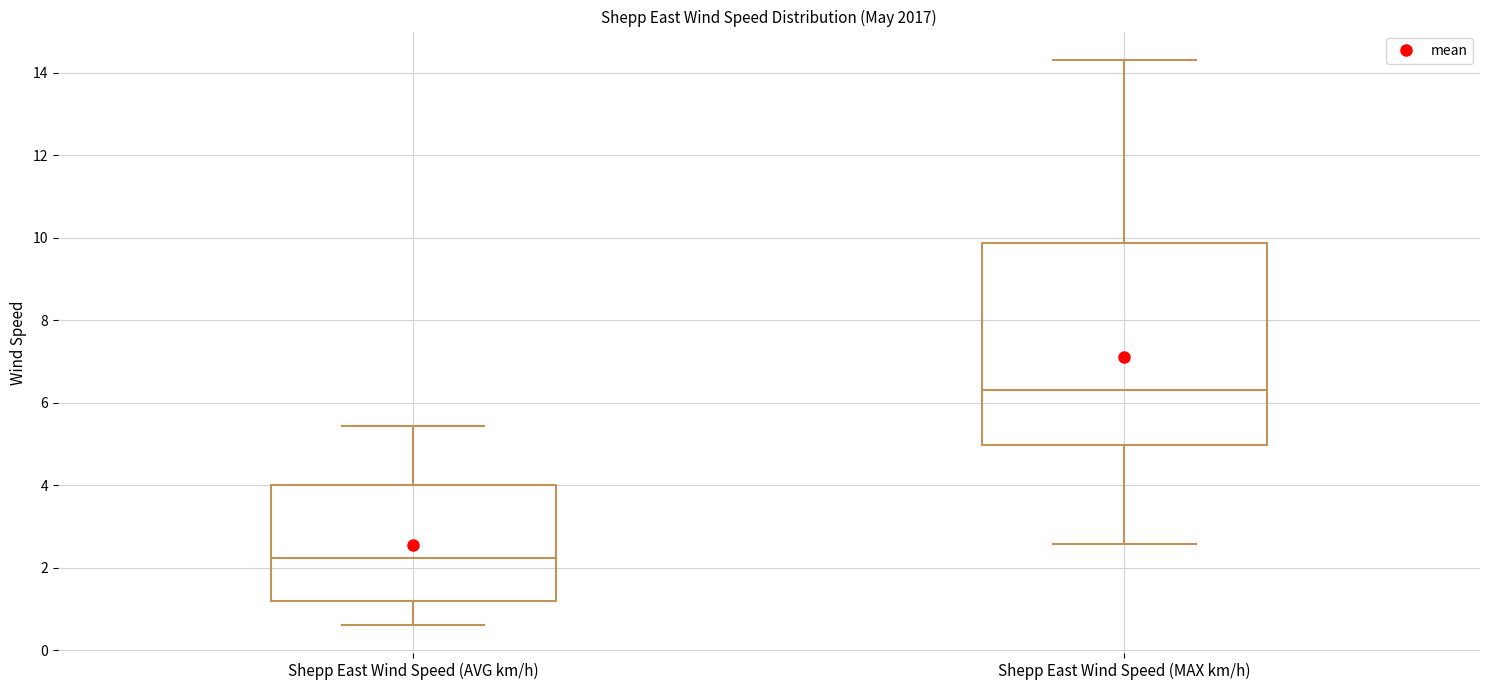

Reading left to right, read every box against the y-axis: the position of its median line, the range the box covers, and the ends of its whiskers. The values are not printed on the chart, so give them approximately, as read against the axis.

Shepp East Wind Speed (AVG km/h): median 2.2, box 1.2 to 4.0, whiskers 0.6 to 5.4
Shepp East Wind Speed (MAX km/h): median 6.4, box 5.0 to 9.8, whiskers 2.6 to 14.4